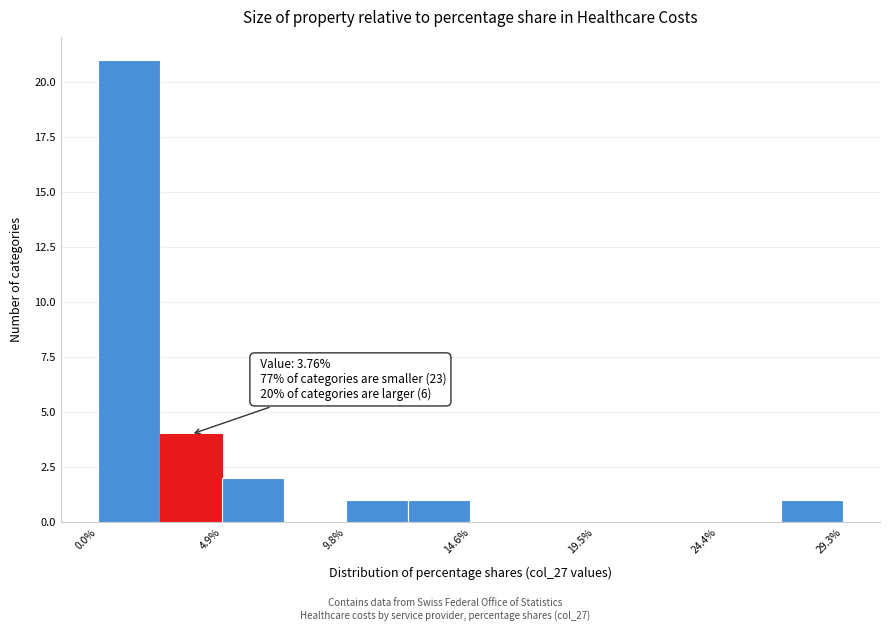

Over which range of the x-axis is the bar tallest?

0.0 to 2.5